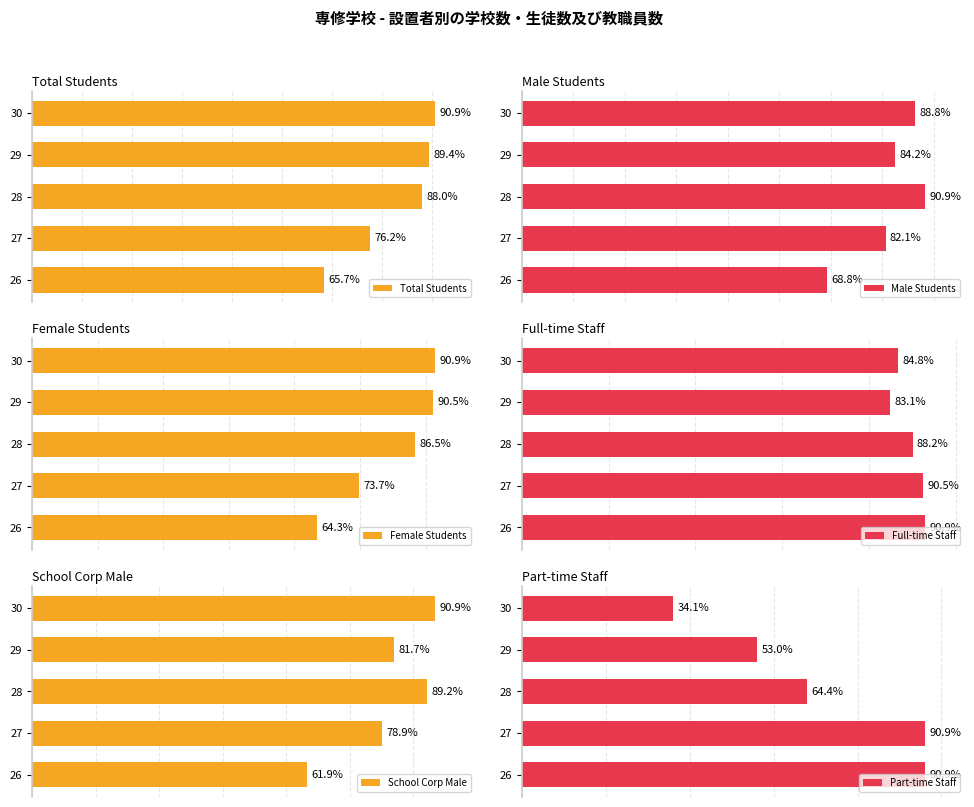

How many data points does each series have?

5